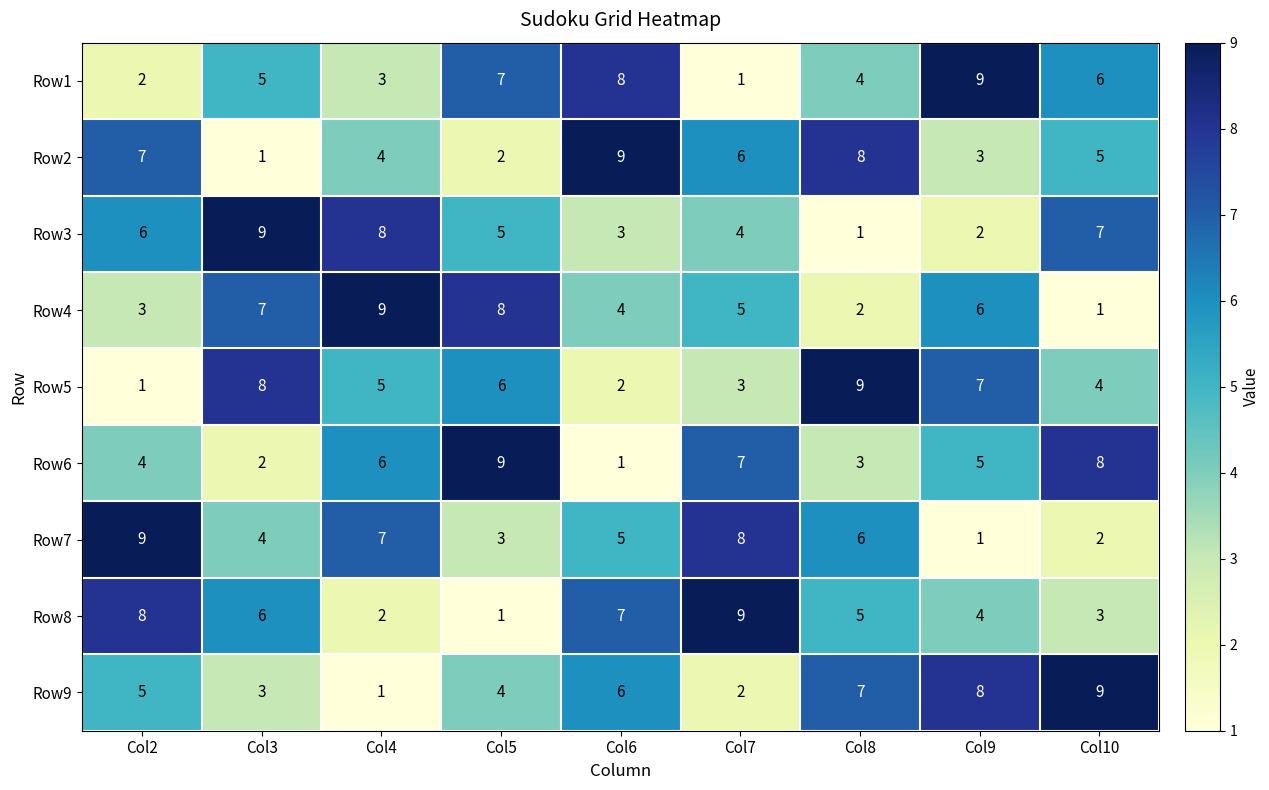

List the labels in order of Row1 value, largest first.

Col9, Col6, Col5, Col10, Col3, Col8, Col4, Col2, Col7